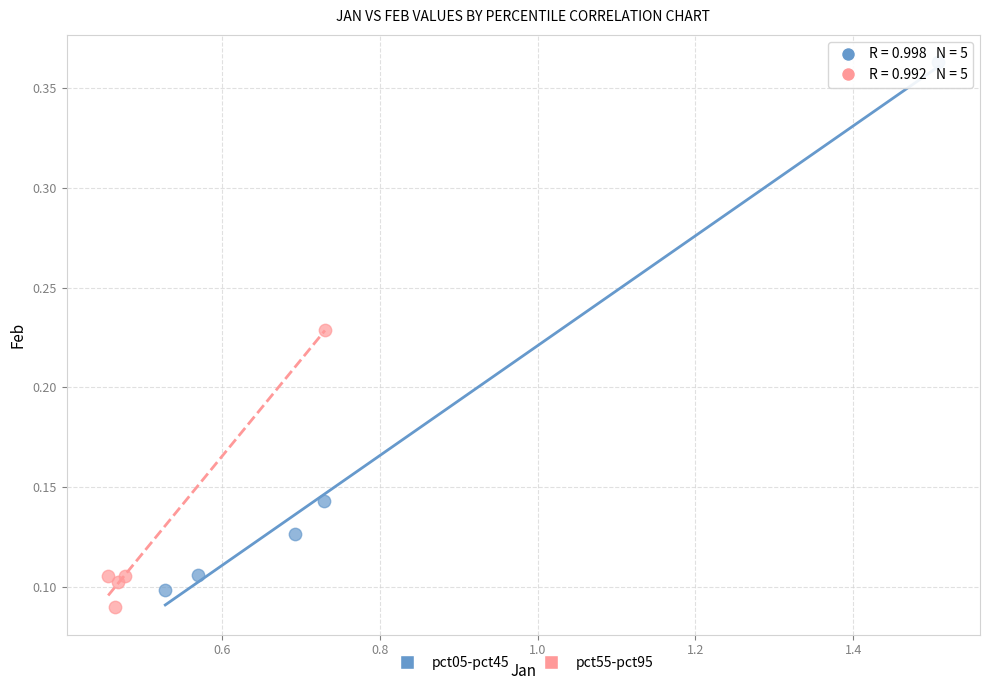

What are all the series names shown in the legend?

pct05-pct45, pct55-pct95